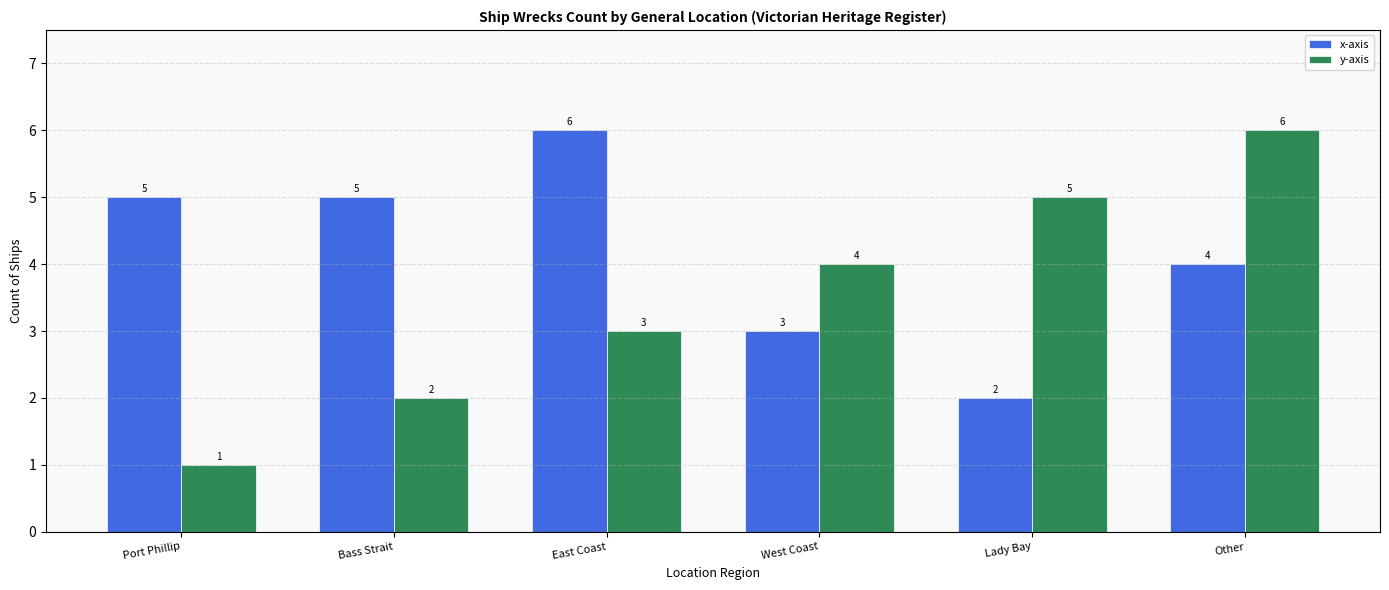

Which series has the largest range (max minus min)?

y-axis